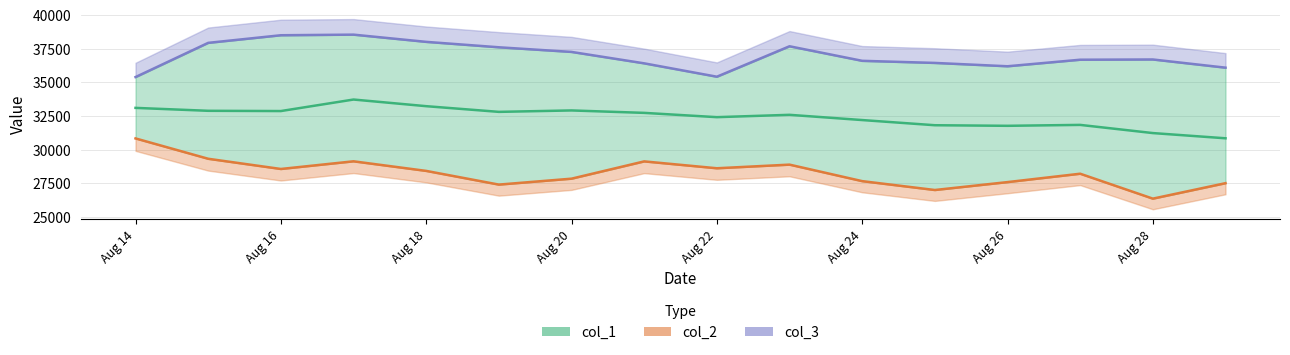

How many interior local peaks does the col_1 series have?

4